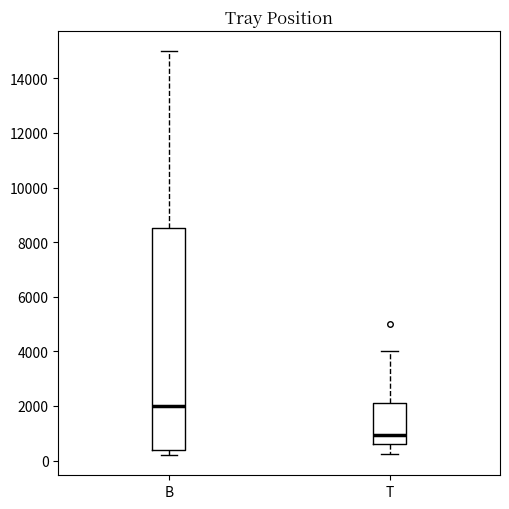

Reading left to right, transcribe this box plot: for each box, give where its median line is, the range the box spans, and where its two whiskers end, as read against the y-axis. The values are not printed on the chart, so give them approximately, as read against the axis.

B: median 2000, box 400 to 8600, whiskers 200 to 15000
T: median 1000, box 600 to 2200, whiskers 200 to 4000